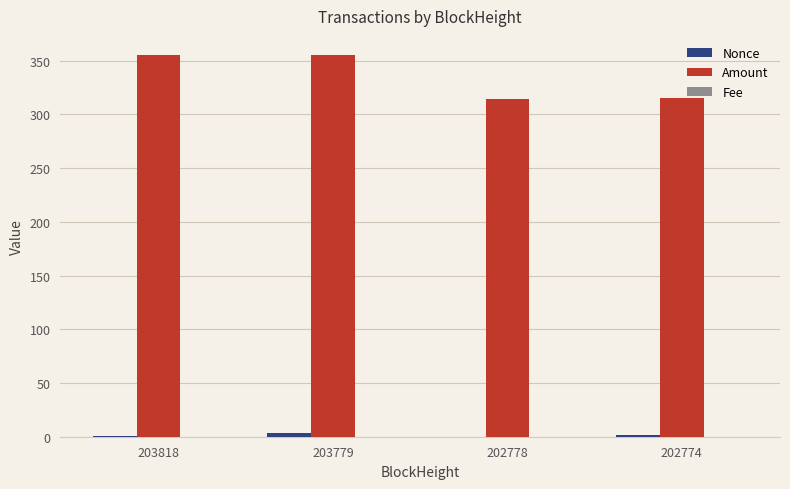

Which series has the largest range (max minus min)?

Amount